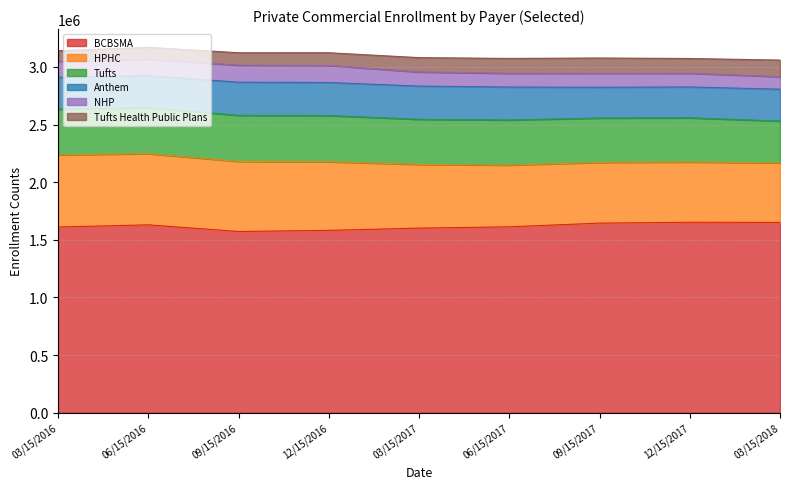

The value of NHP at 09/15/2017 is 202157. True or false?

False